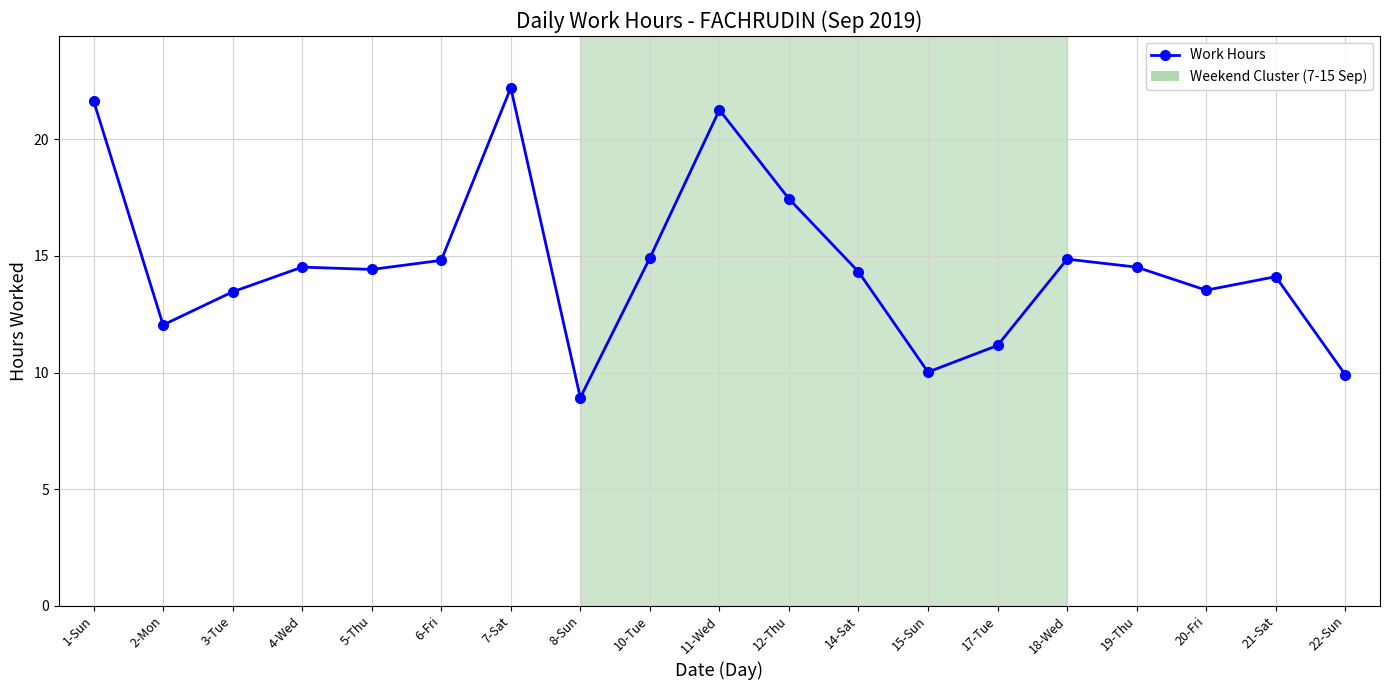

True or false: there are more than 1 points higher than both neighbors.

True